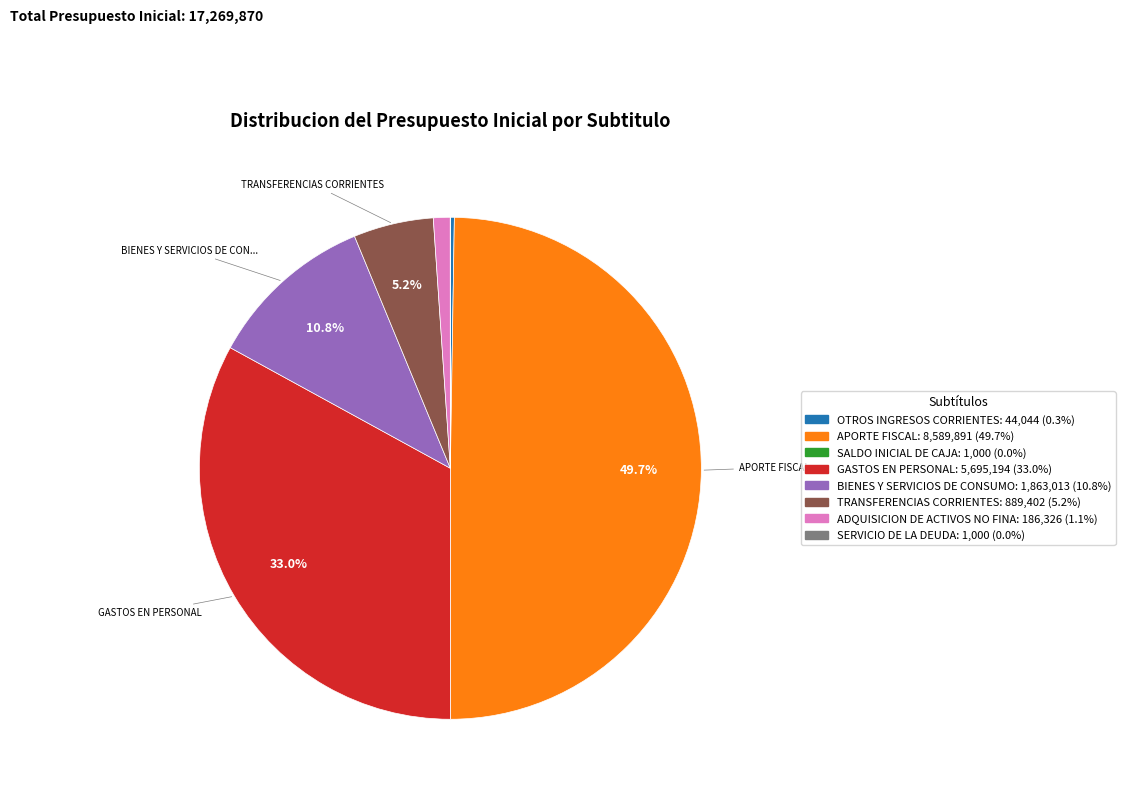

Count the number of slices in the pie.

8